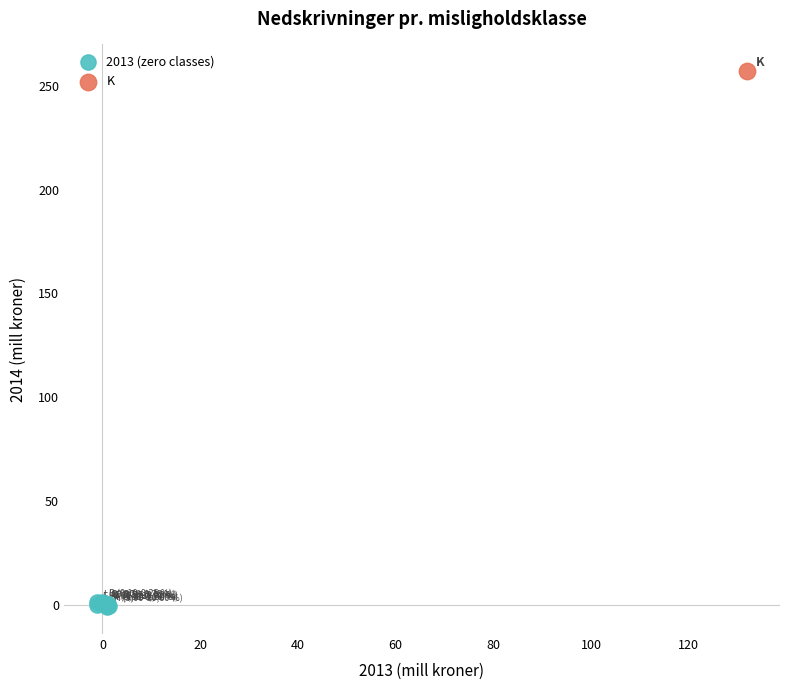

What are all the series names shown in the legend?

2013 (zero classes), K